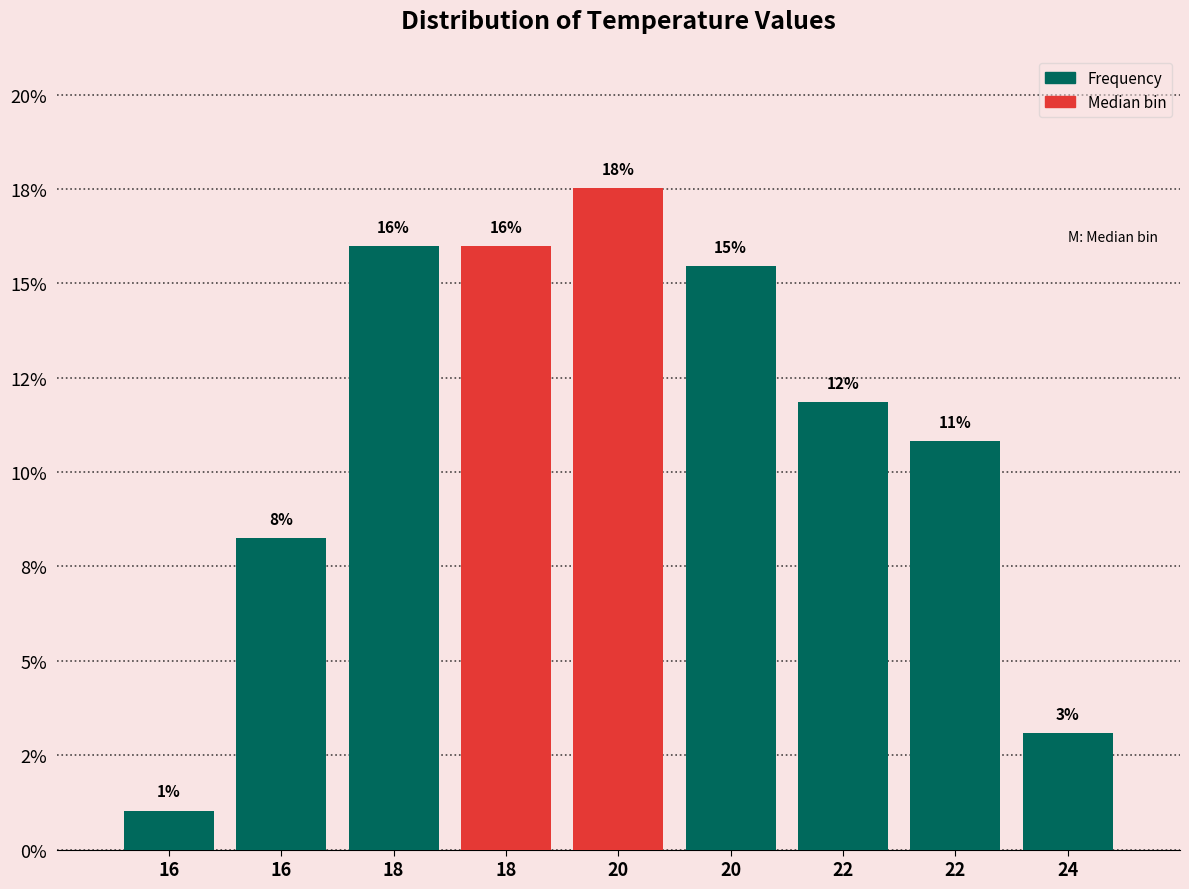

Does the chart contain any negative values?

No